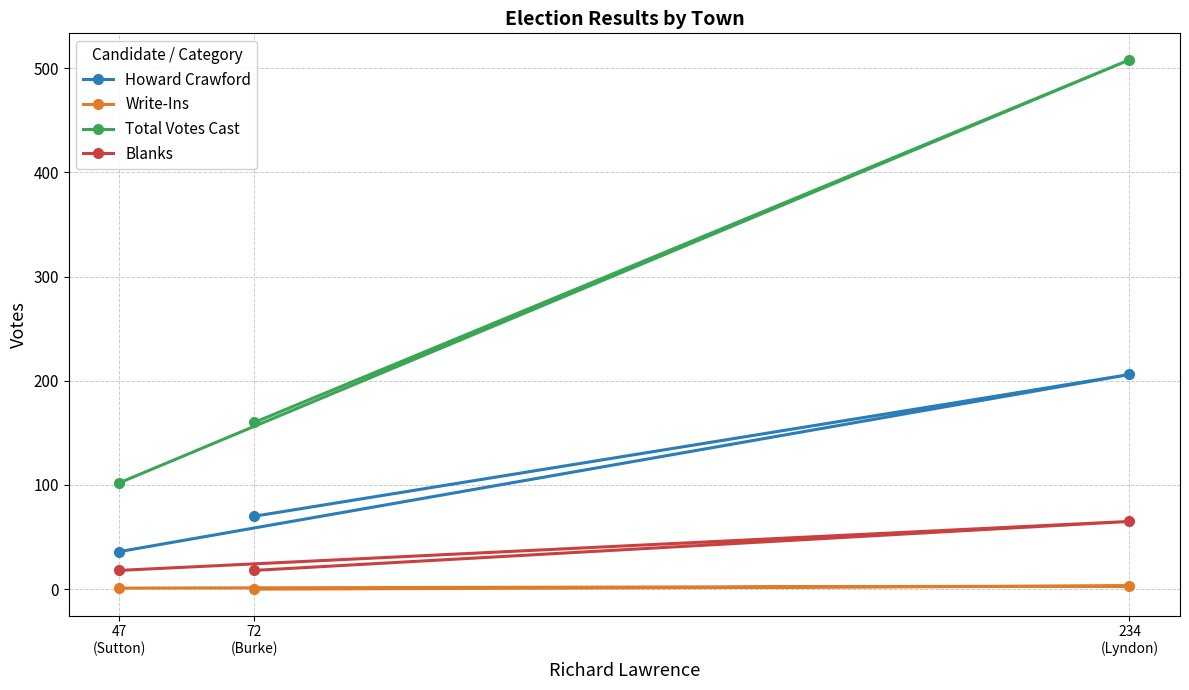

Reading left to right, what are all the values shown in this chart?

Howard Crawford: 70	206	36
Write-Ins: 0	3	1
Total Votes Cast: 160	508	102
Blanks: 18	65	18